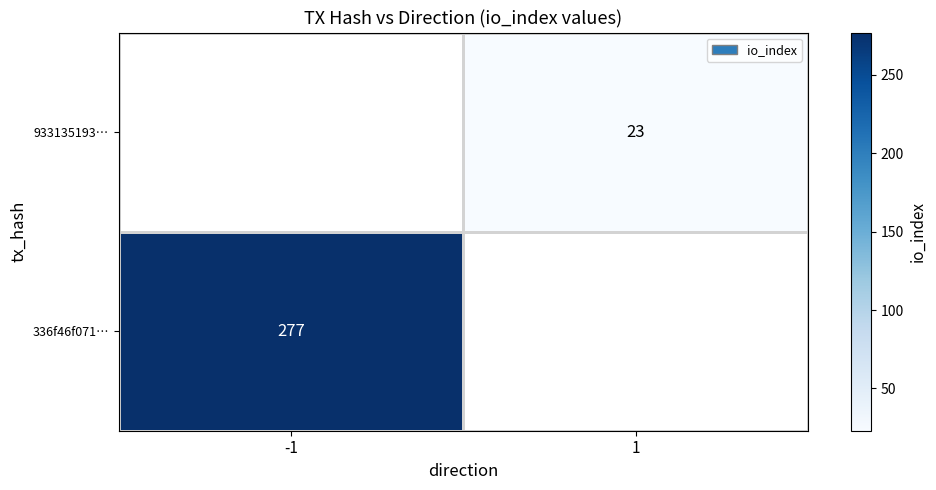

The 336f46f071… series shows 277 at -1. True or false?

True